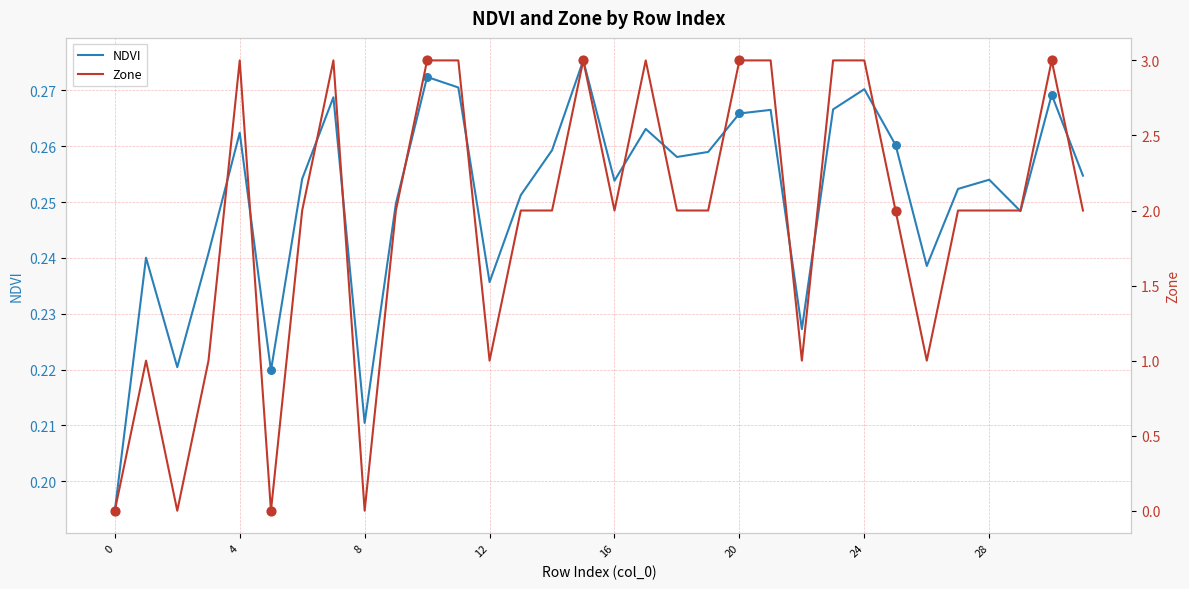

Is the value of NDVI at 22 greater than the value of Zone at 31?

No